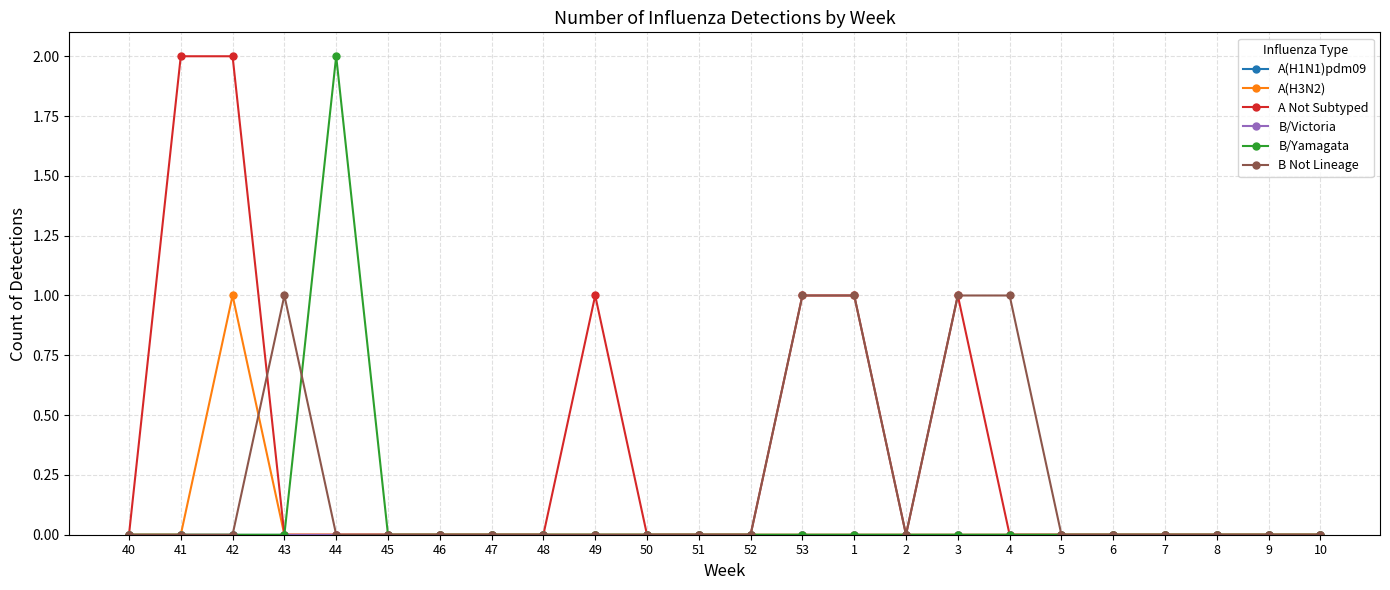

What is the label of the 12th point from the left?

51